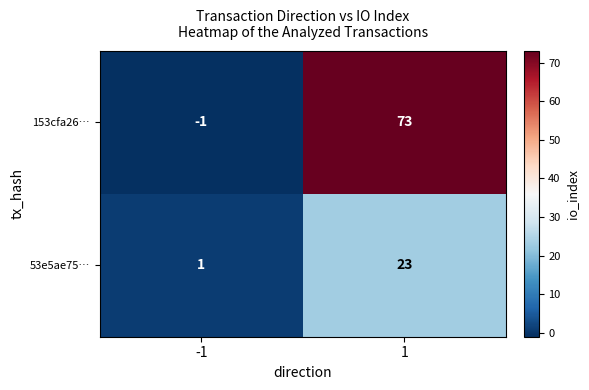

What is the smallest value displayed?

-1